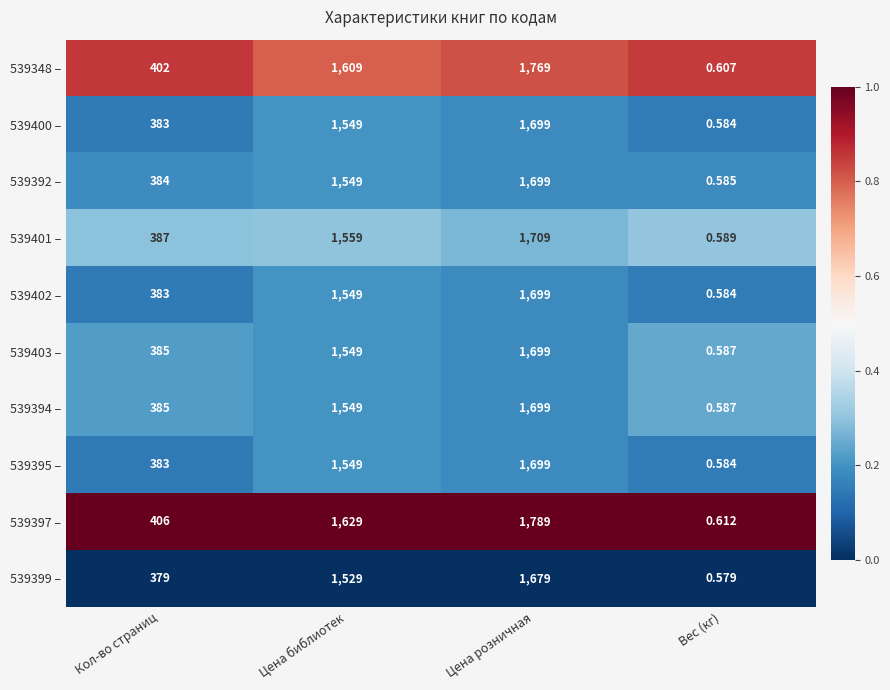

Rank the categories by 539402 – value from highest to lowest.

Цена розничная, Цена библиотек, Кол-во страниц, Вес (кг)